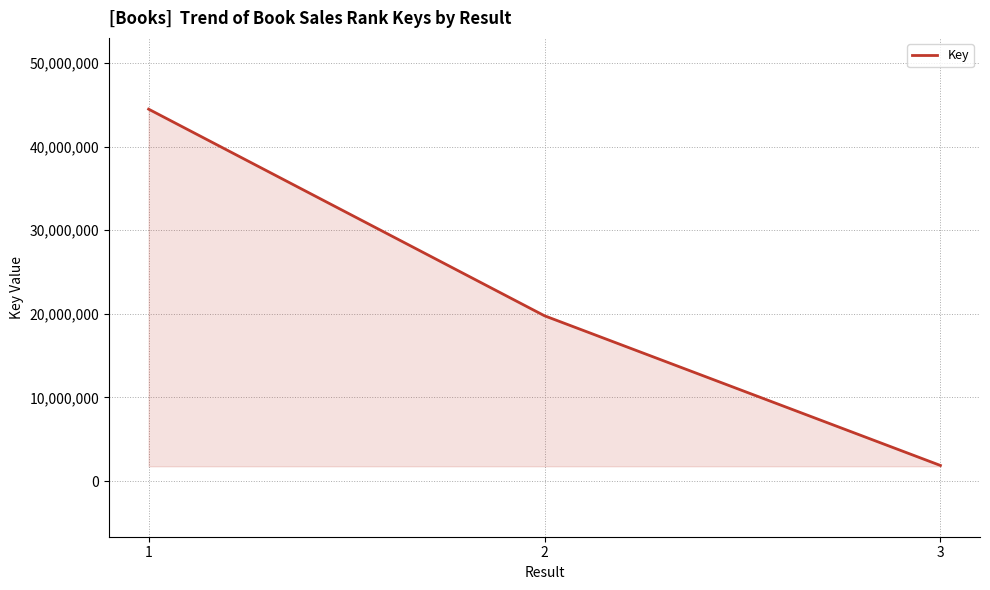

What is the maximum value shown in the chart?

44468062